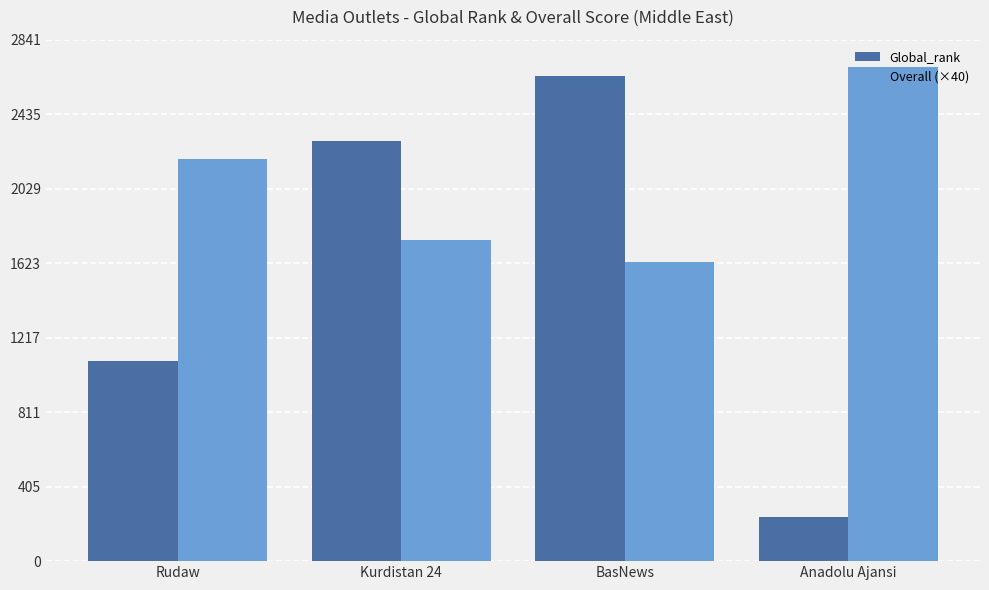

True or false: Global_rank has a value of 1092 at Rudaw.

True